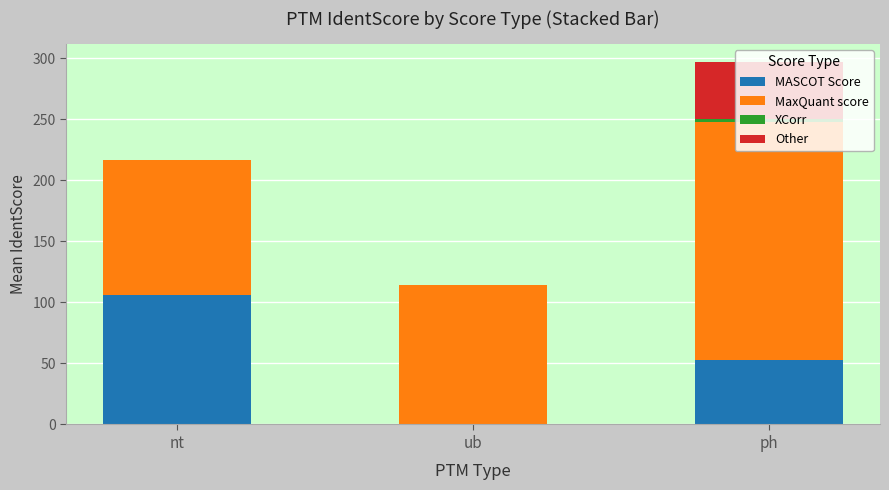

At which category is the sum across all series the highest?

ph